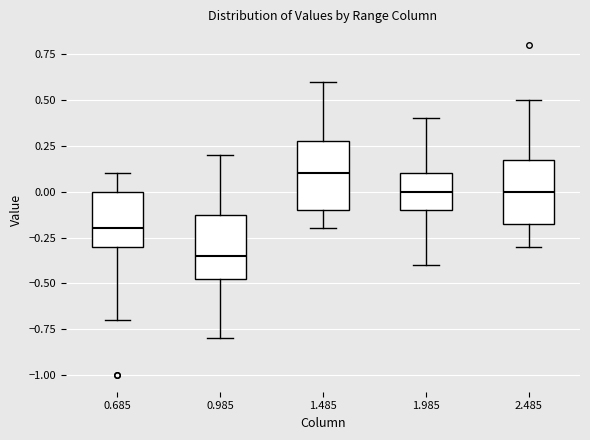

Reading left to right, transcribe this box plot: for each box, give where its median line is, the range the box spans, and where its two whiskers end, as read against the y-axis. The values are not printed on the chart, so give them approximately, as read against the axis.

0.685: median -0.20, box -0.30 to 0.00, whiskers -0.70 to 0.10
0.985: median -0.35, box -0.45 to -0.10, whiskers -0.80 to 0.20
1.485: median 0.10, box -0.10 to 0.30, whiskers -0.20 to 0.60
1.985: median 0.00, box -0.10 to 0.10, whiskers -0.40 to 0.40
2.485: median 0.00, box -0.15 to 0.20, whiskers -0.30 to 0.50